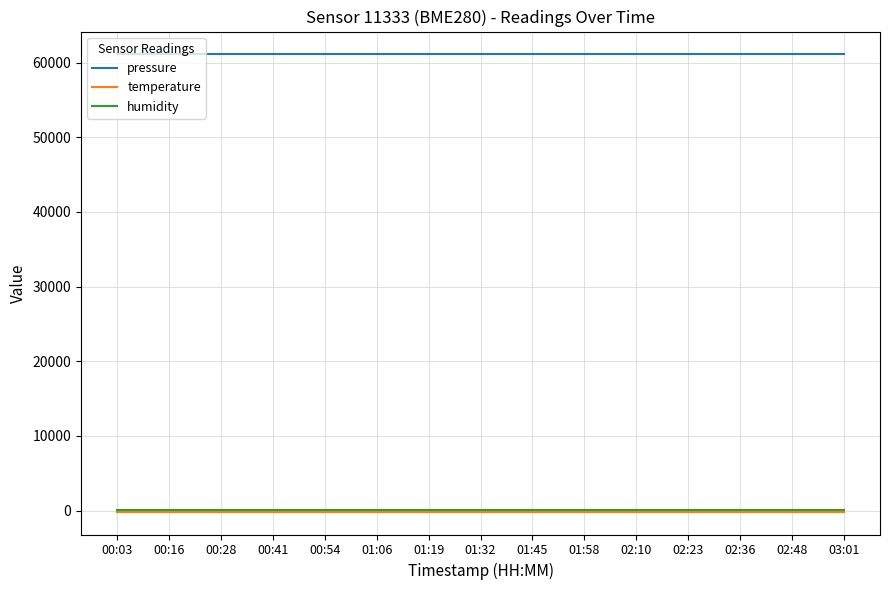

What is the minimum value for pressure?

61102.7